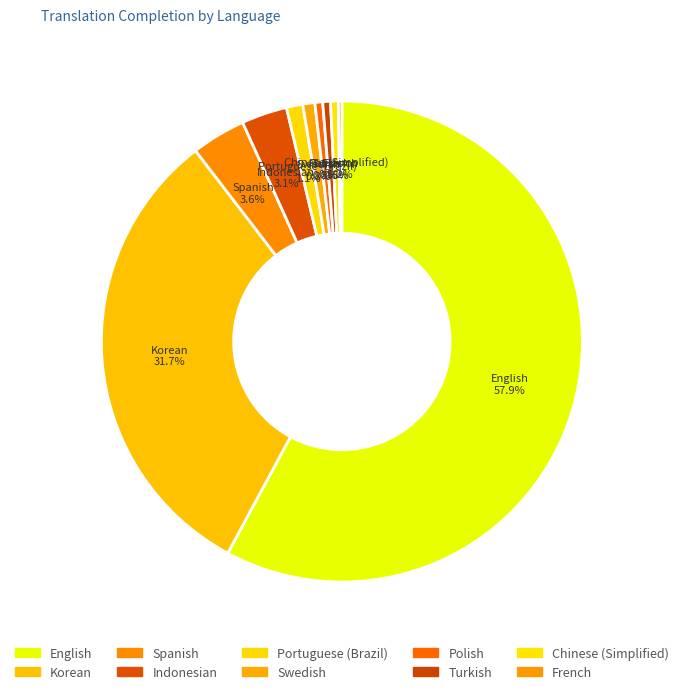

The French slice represents 1% of the pie. True or false?

False